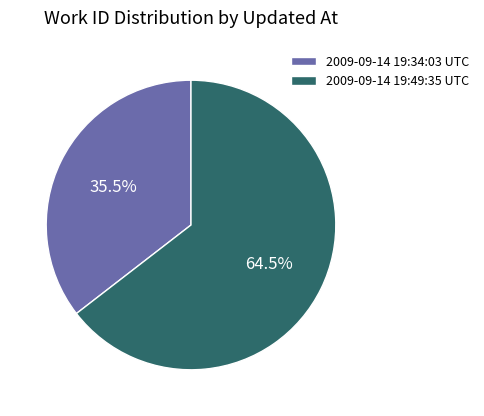

Approximately how many times larger is the value at 2009-09-14 19:49:35 UTC compared to 2009-09-14 19:34:03 UTC?

1.8